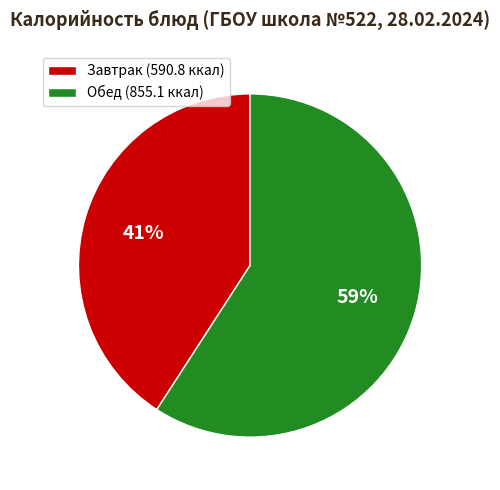

Rank the categories by value from highest to lowest.

Обед (855.1 ккал), Завтрак (590.8 ккал)